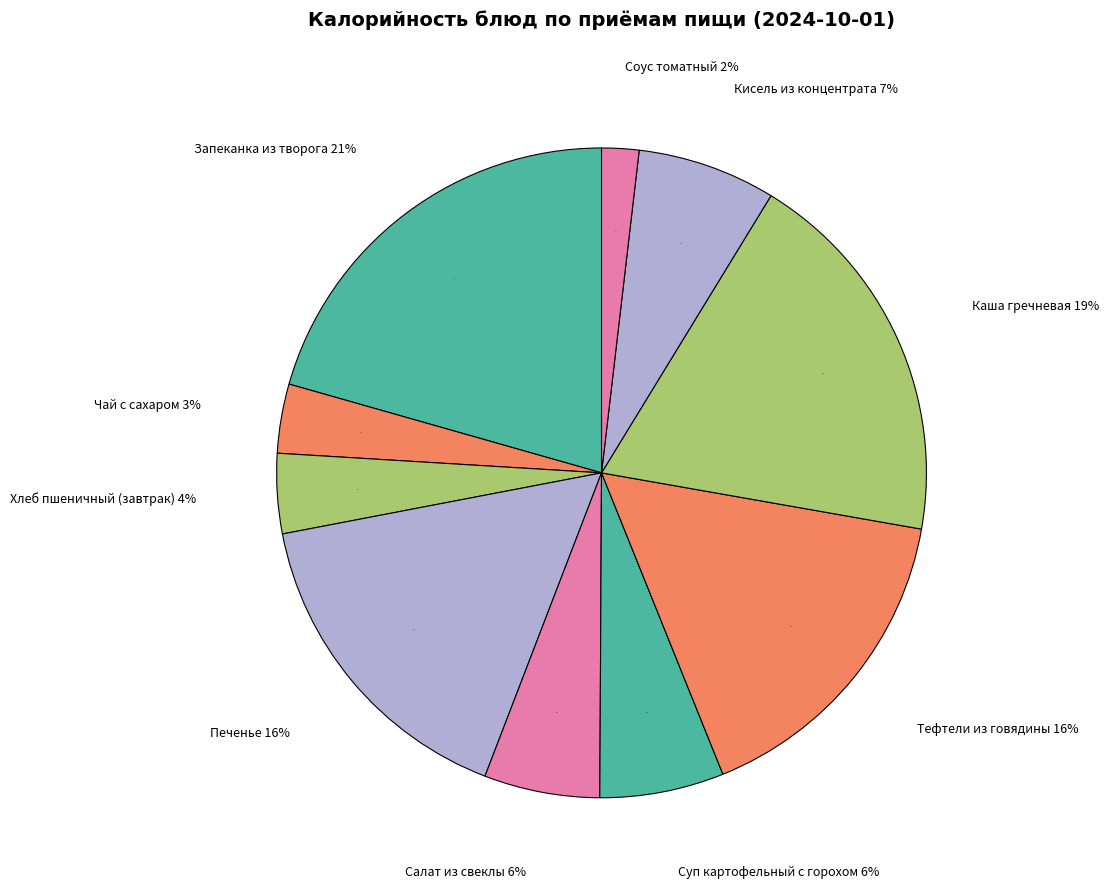

Rank the categories by value from highest to lowest.

Запеканка из творога, Каша гречневая, Печенье, Тефтели из говядины, Кисель из концентрата, Суп картофельный с горохом, Салат из свеклы, Хлеб пшеничный (завтрак), Чай с сахаром, Соус томатный